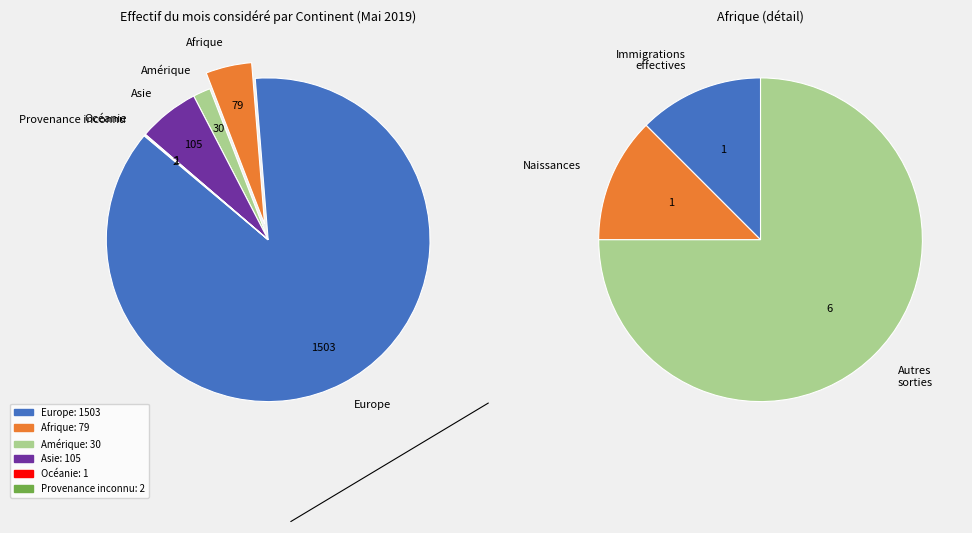

What percentage is the Asie slice, to the nearest percent?

6%